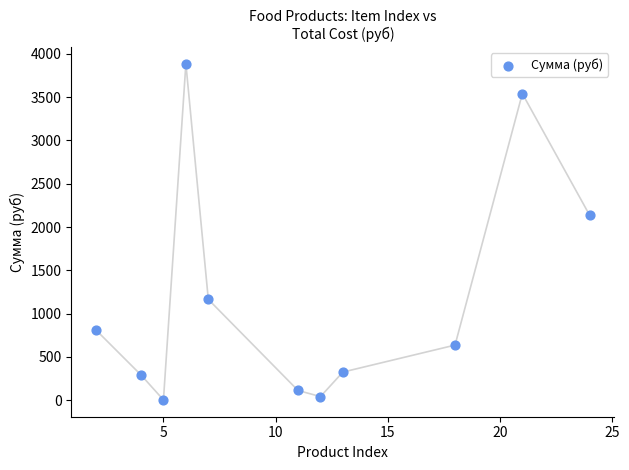

What Y value in the scatter plot is closest to 1944?

2136.0